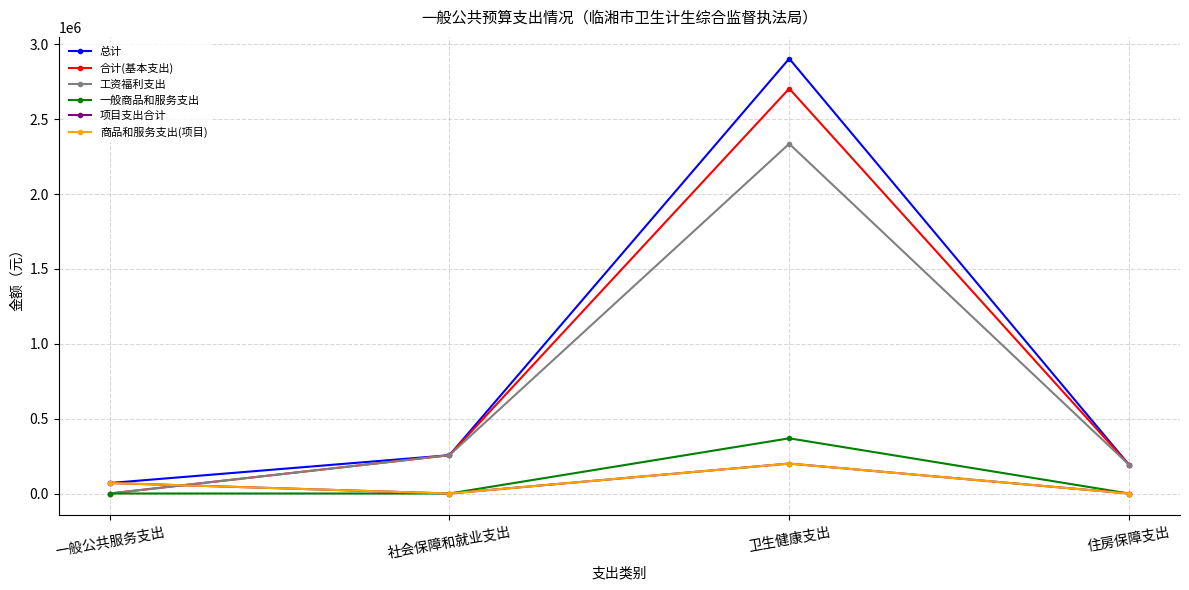

True or false: 一般商品和服务支出 has a value of -189573.5 at 社会保障和就业支出.

False